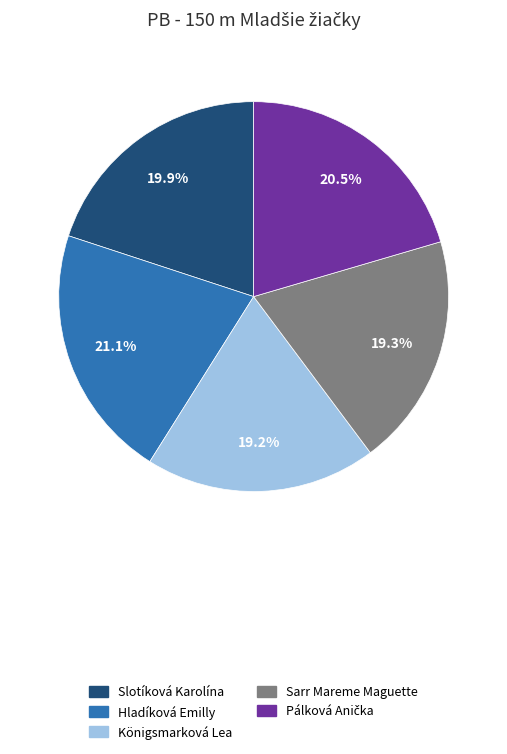

To the nearest percent, what is the average slice percentage?

20%